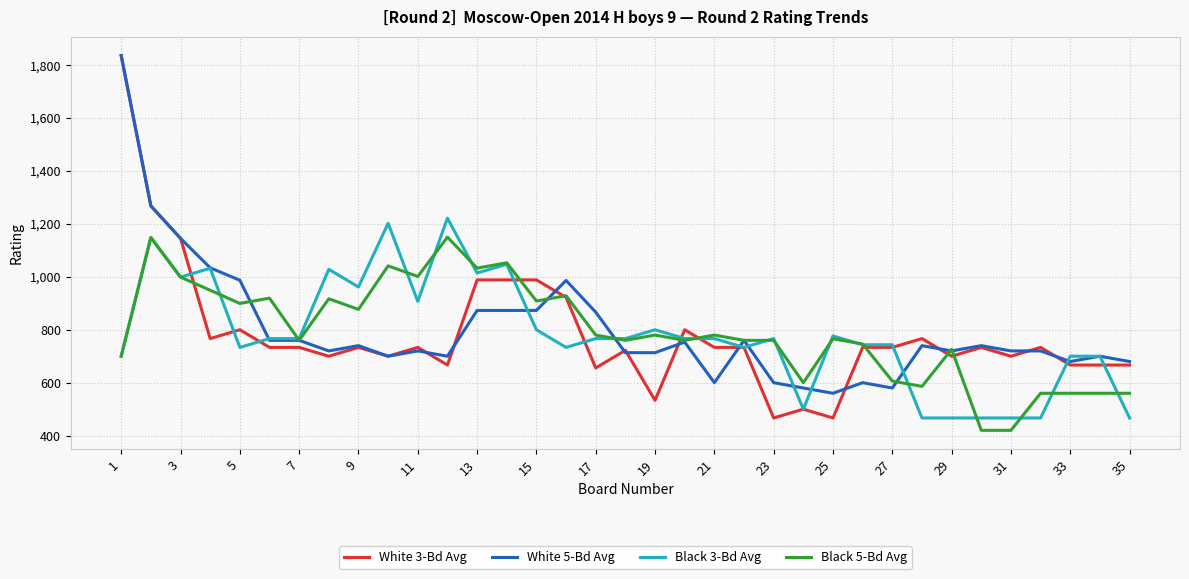

What is the maximum value shown in the chart?

1836.0